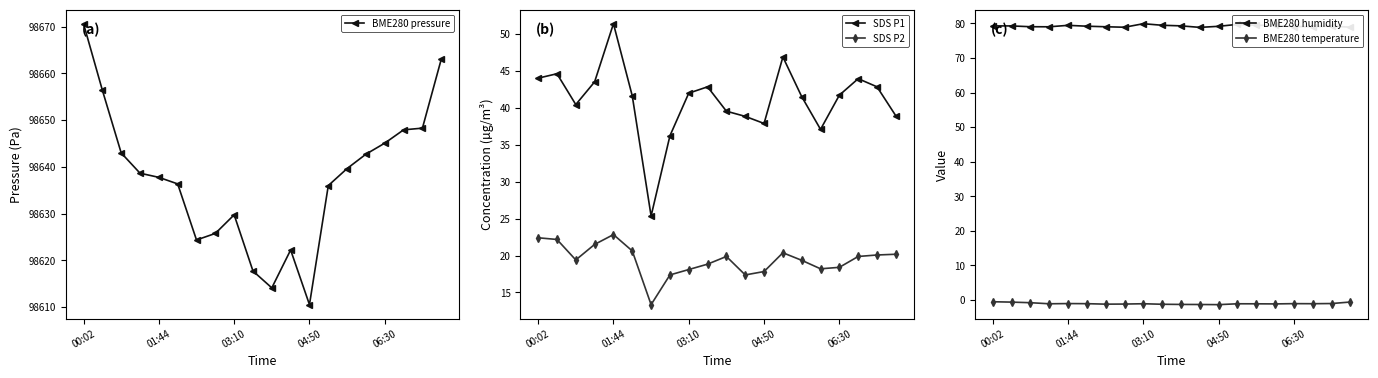

True or false: BME280 pressure and BME280 humidity intersect in this chart.

False